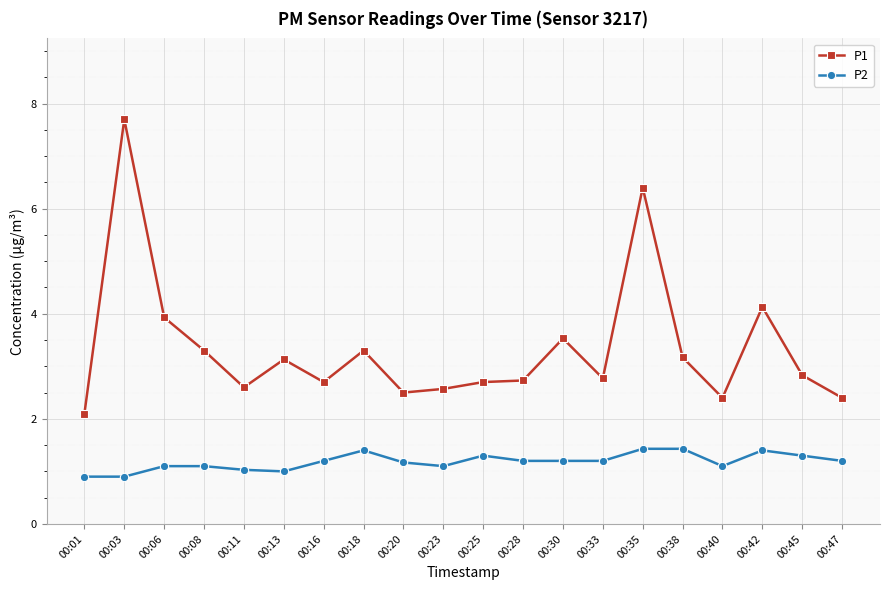

Which series changed the most between 00:01 and 00:06?

P1